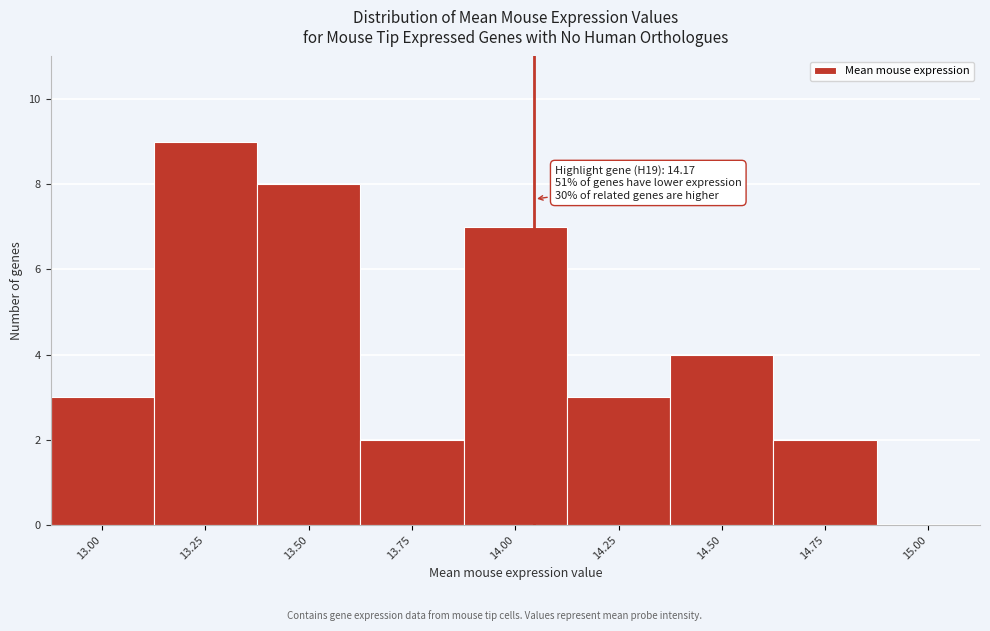

Reading left to right, list all the values displayed in this chart.

13.00=3	13.25=9	13.50=8	13.75=2	14.00=7	14.25=3	14.50=4	14.75=2	15.00=0